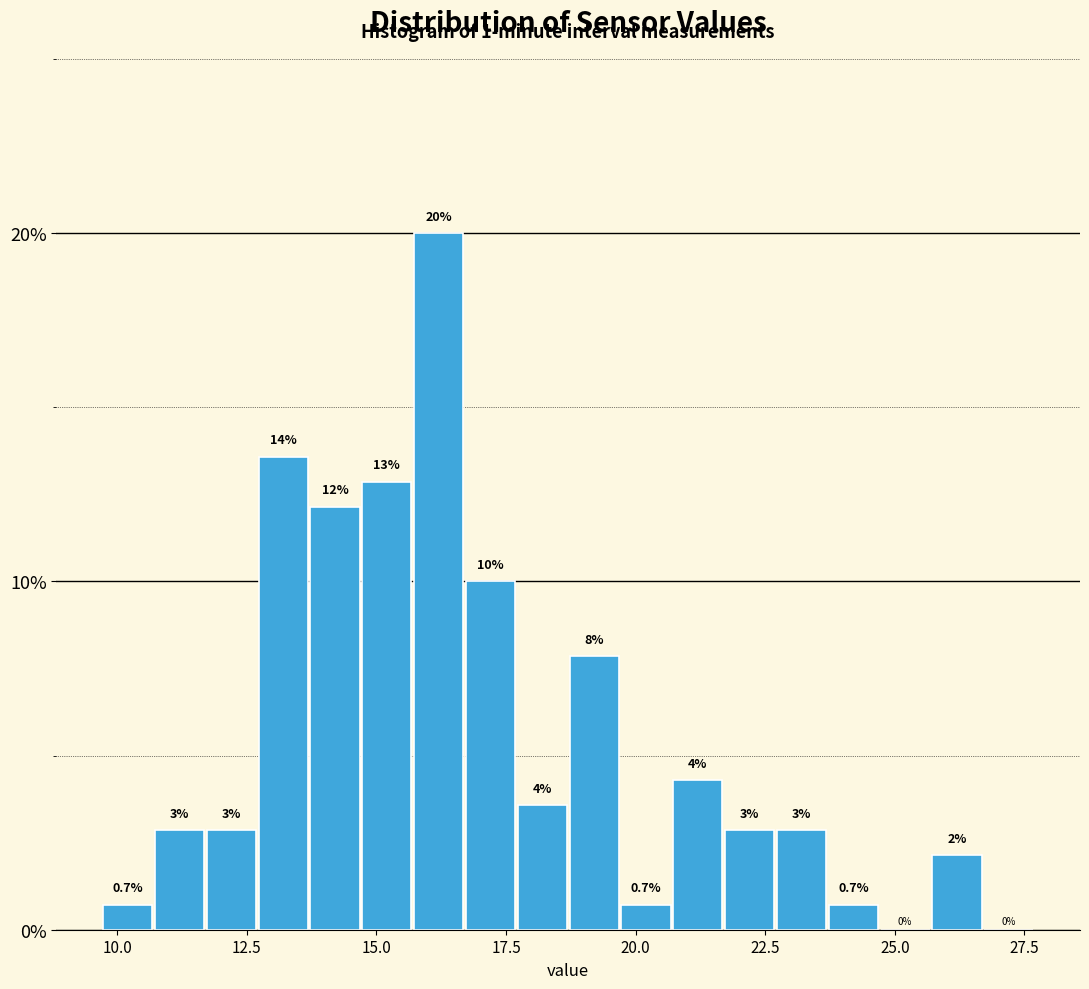

Read against the x-axis, roughly where is the centre of the tallest bar?

16.0